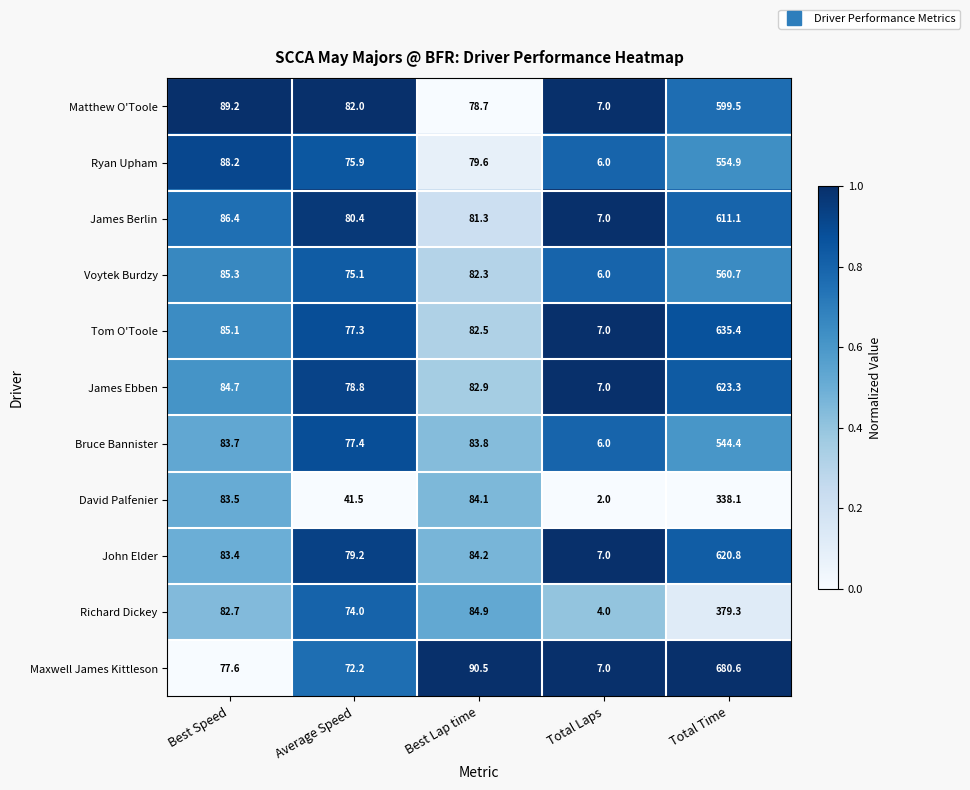

Is it true that James Berlin equals 611.1 at Total Time?

True